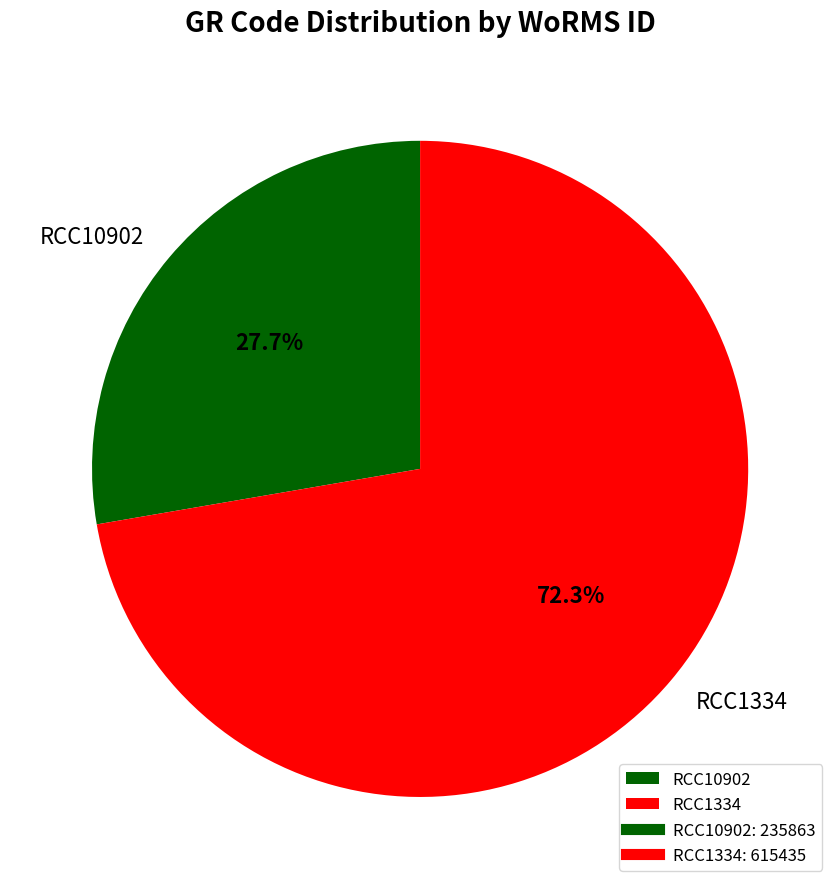

To the nearest percent, what is the combined percentage of RCC10902 and RCC1334?

100%